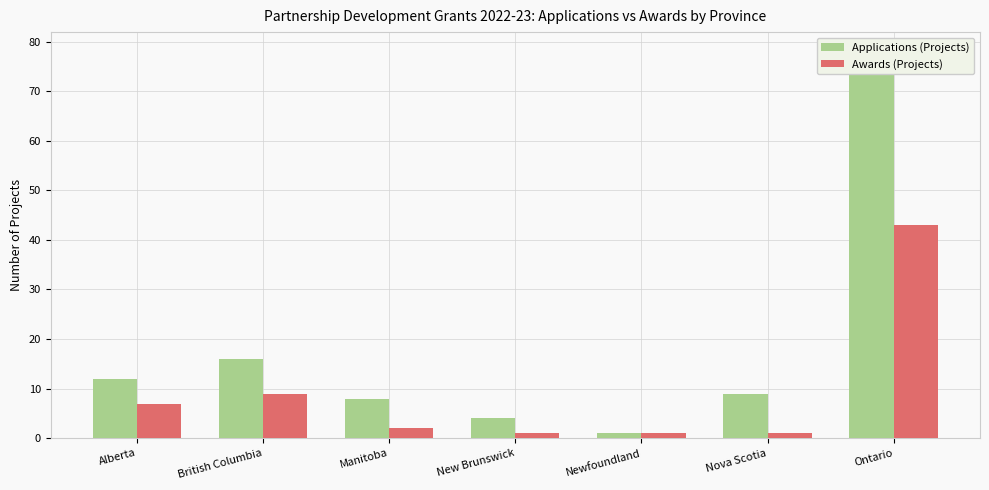

Reading right to left, list all the values displayed in this chart.

Applications (Projects): 78	9	1	4	8	16	12
Awards (Projects): 43	1	1	1	2	9	7